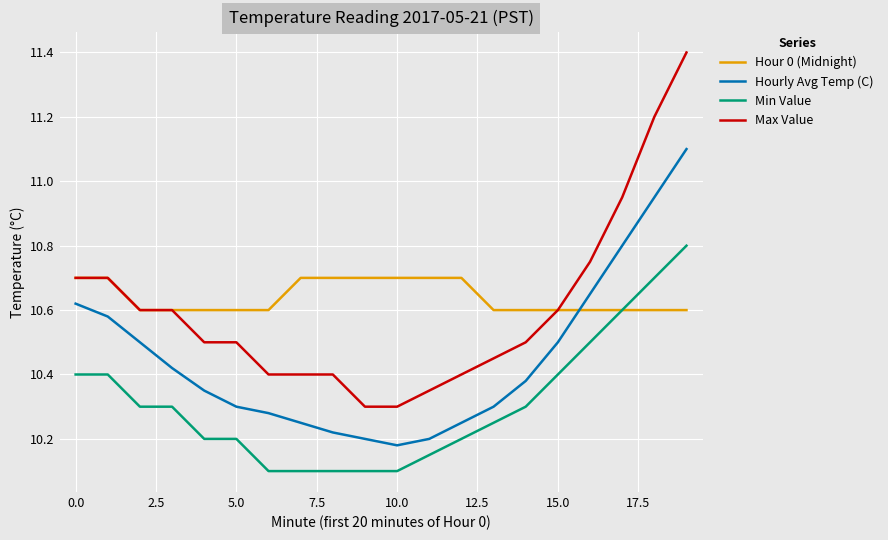

What is the smallest value displayed?

10.1